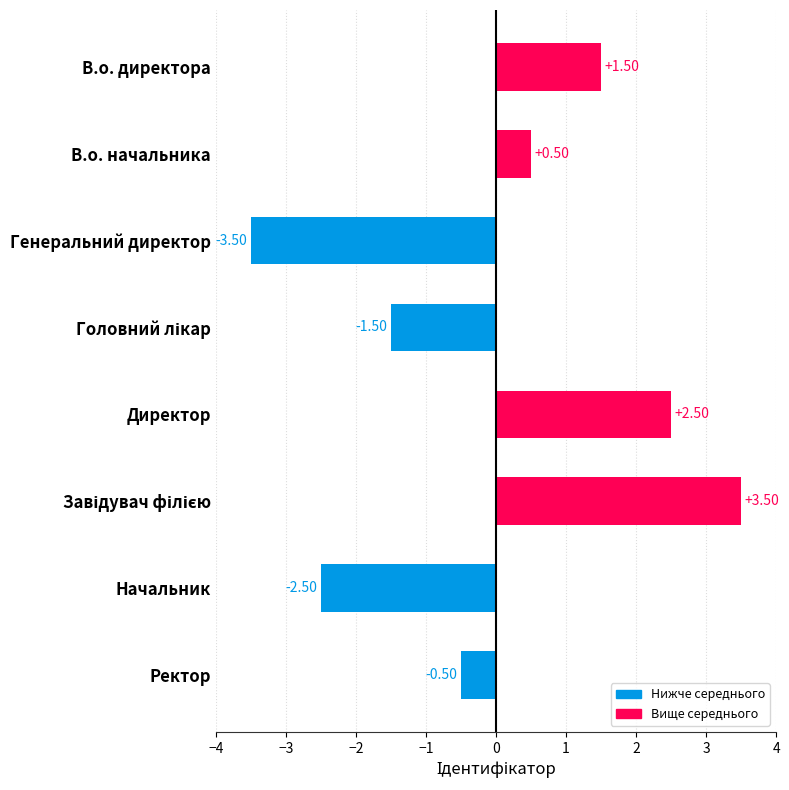

What is the label of the 1st bar from the bottom?

Ректор